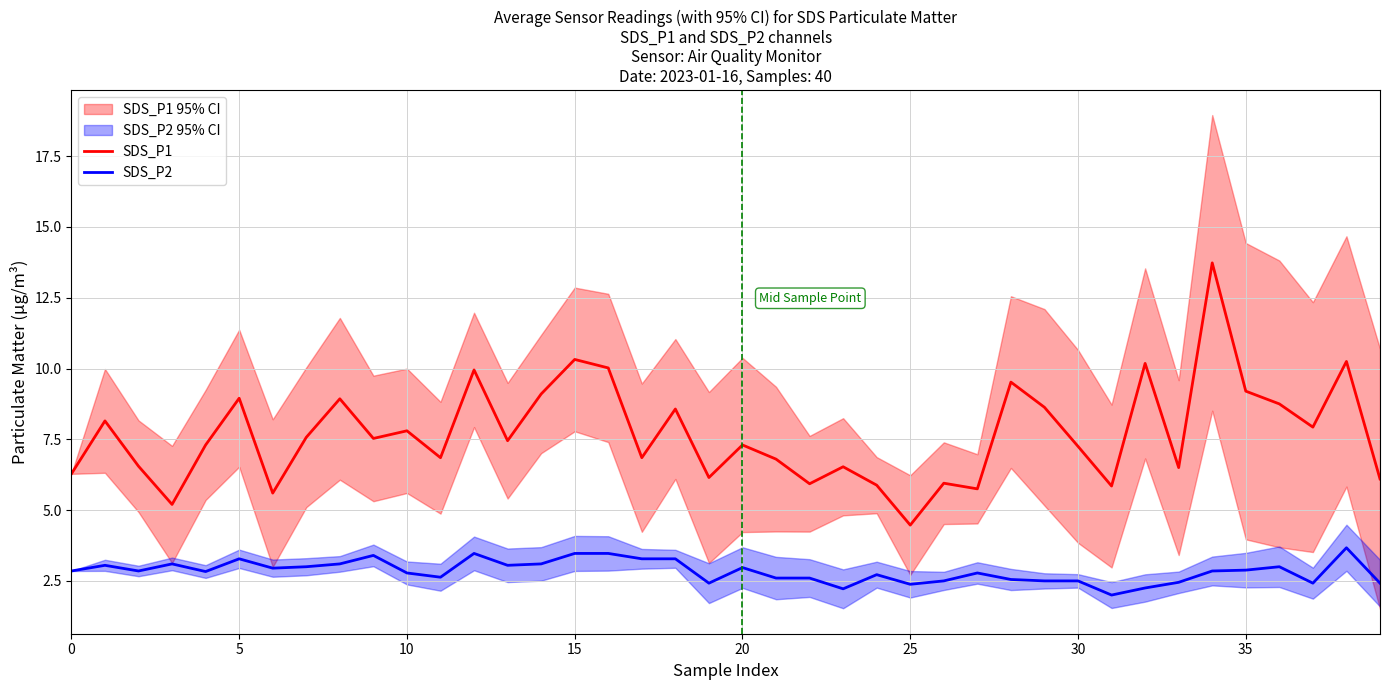

What is the difference between the maximum and minimum values in the SDS_P1 series?

9.3